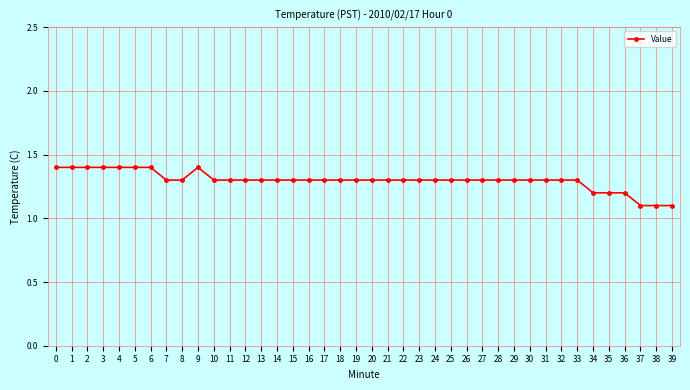

Count the values in the range 1 to 2.

40